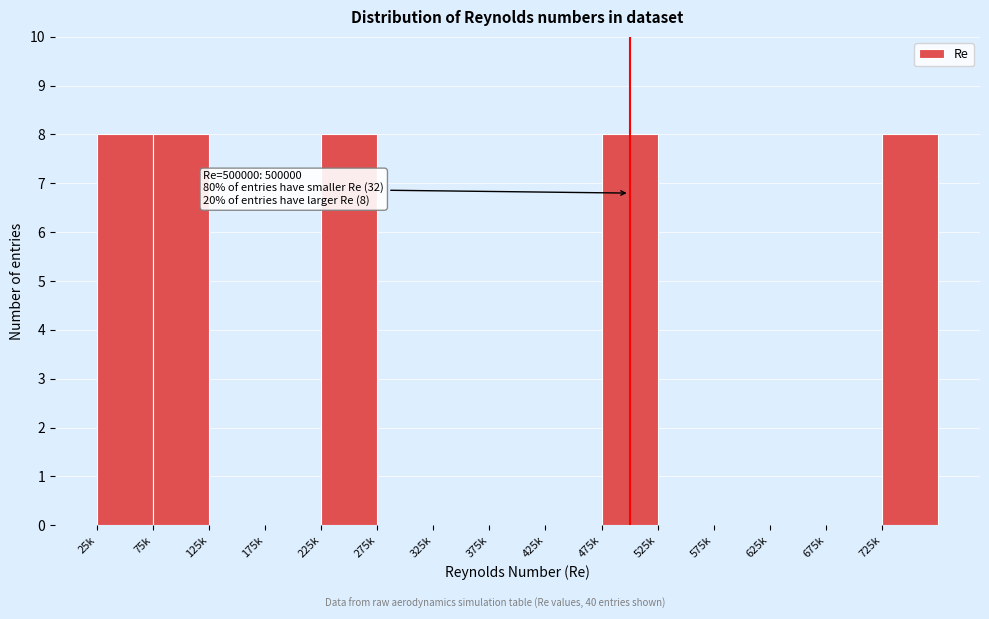

Reading left to right, transcribe all the data shown in this chart.

25k=8	75k=8	125k=0	175k=0	225k=8	275k=0	325k=0	375k=0	425k=0	475k=8	525k=0	575k=0	625k=0	675k=0	725k=8